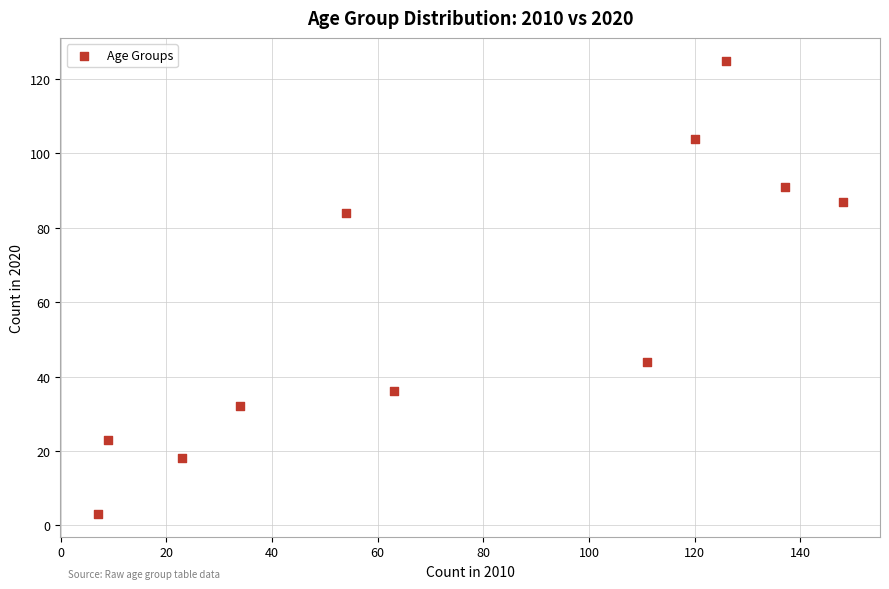

What is the range of Y values (max minus min)?

122